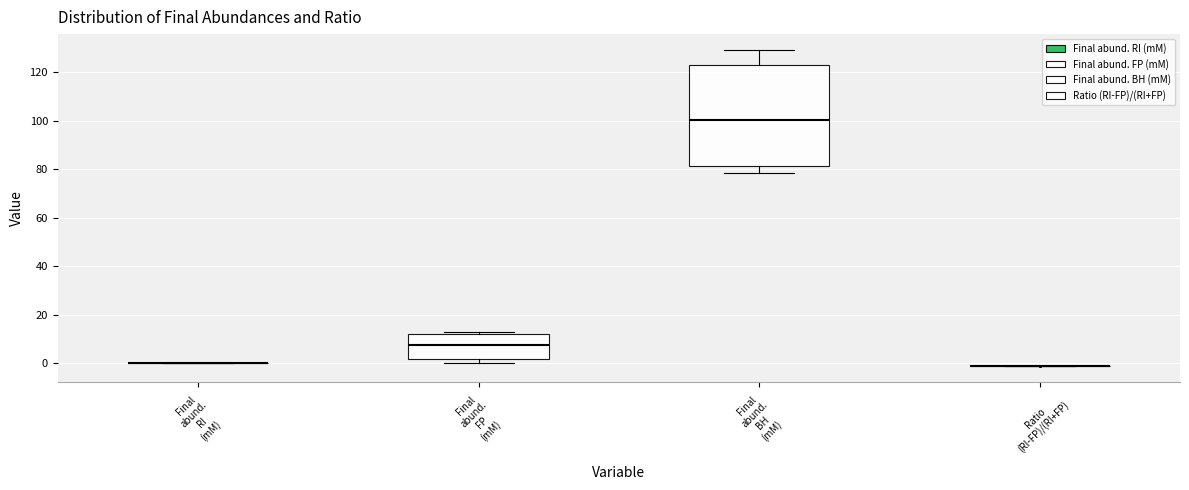

Reading left to right, transcribe this box plot: for each box, give where its median line is, the range the box spans, and where its two whiskers end, as read against the y-axis. The values are not printed on the chart, so give them approximately, as read against the axis.

Final abund. RI (mM): box collapsed to a line at 0, whiskers 0 to 0
Final abund. FP (mM): median 8, box 2 to 12, whiskers 0 to 14
Final abund. BH (mM): median 100, box 82 to 122, whiskers 78 to 130
Ratio (RI-FP)/(RI+FP): box collapsed to a line at 0, whiskers 0 to 0